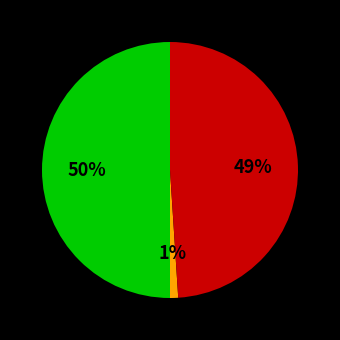

To the nearest percent, what is the difference between the largest and smallest slice percentages?

49%